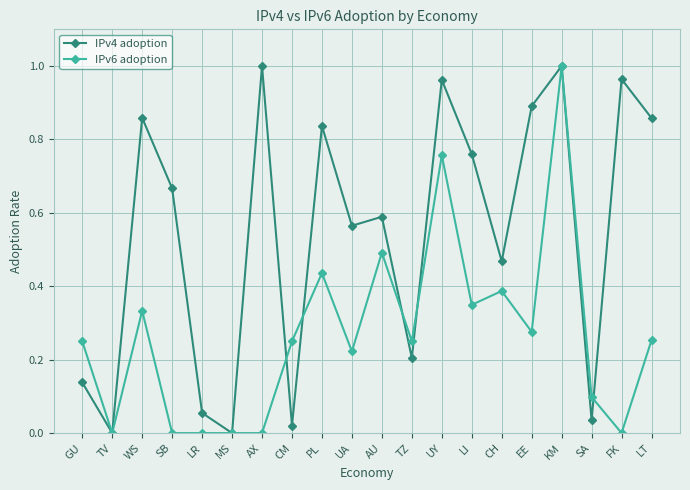

What position from the right is CM?

13